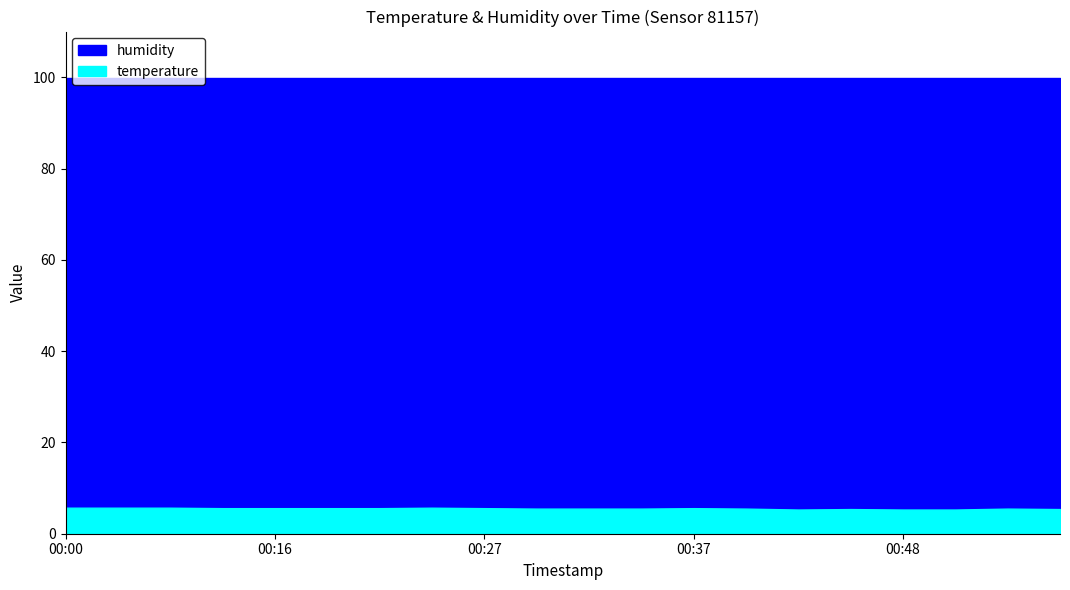

Which series has the largest range (max minus min)?

temperature